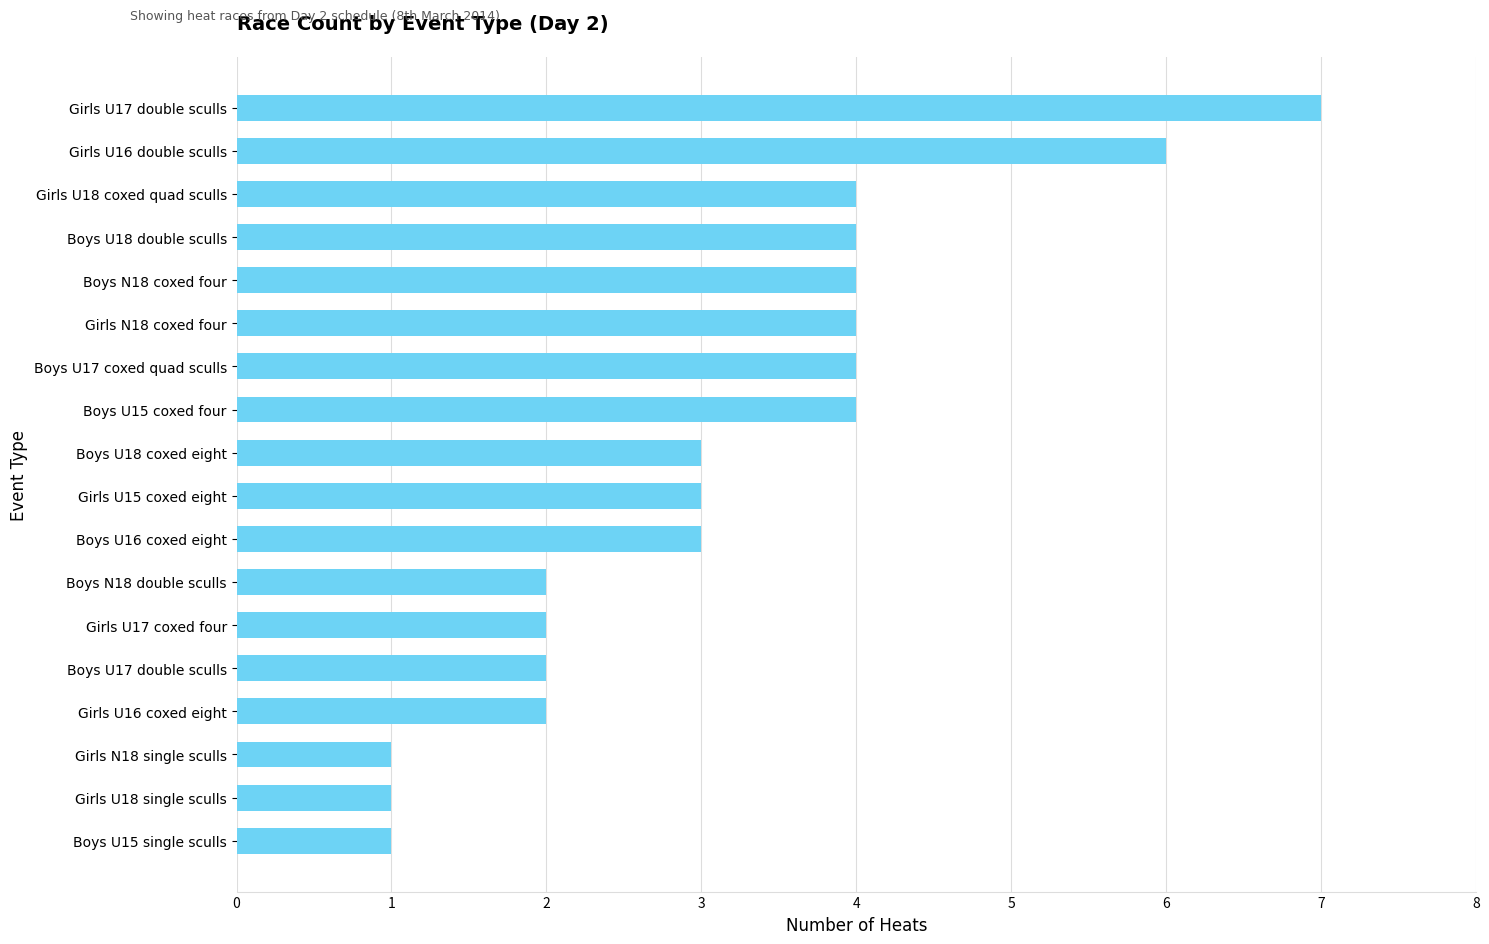

What value does the data have at Girls U15 coxed eight?

3